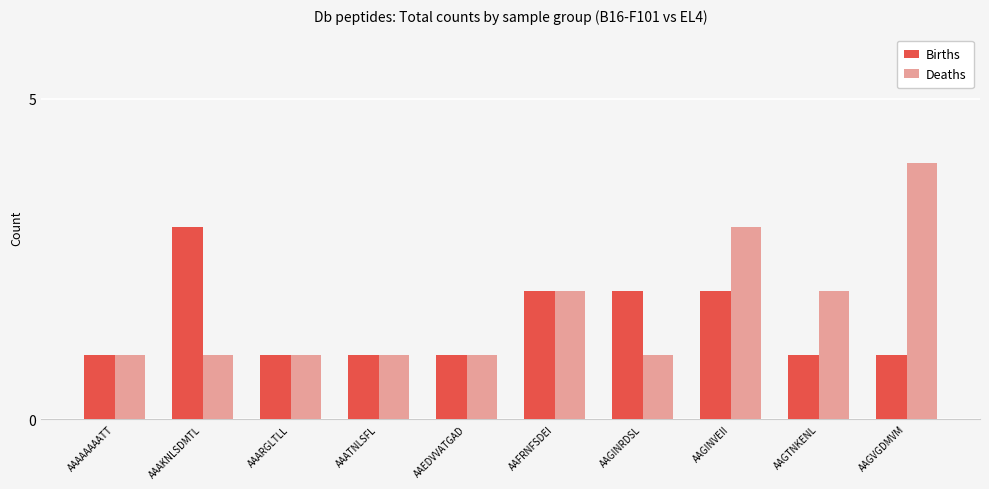

How many distinct data groups are displayed?

2